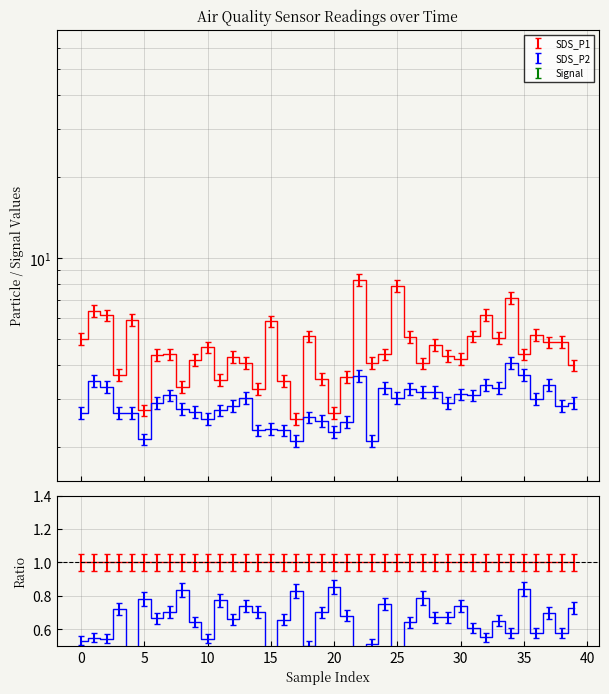

How many interior local peaks does the Signal series have?

1